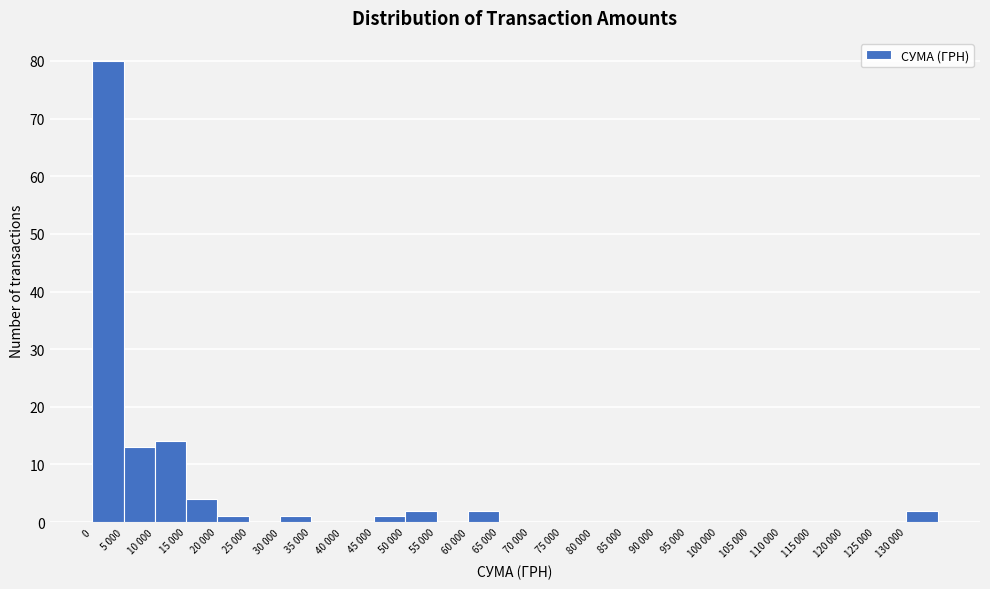

Reading left to right, extract all data points from this chart.

0=80	5 000=13	10 000=14	15 000=4	20 000=1	25 000=0	30 000=1	35 000=0	40 000=0	45 000=1	50 000=2	55 000=0	60 000=2	65 000=0	70 000=0	75 000=0	80 000=0	85 000=0	90 000=0	95 000=0	100 000=0	105 000=0	110 000=0	115 000=0	120 000=0	125 000=0	130 000=2